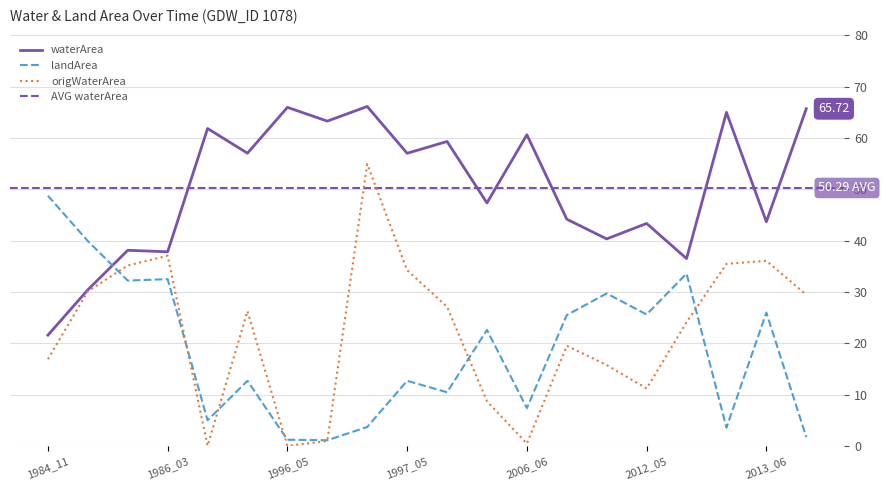

Which series has the largest total across all categories?

waterArea